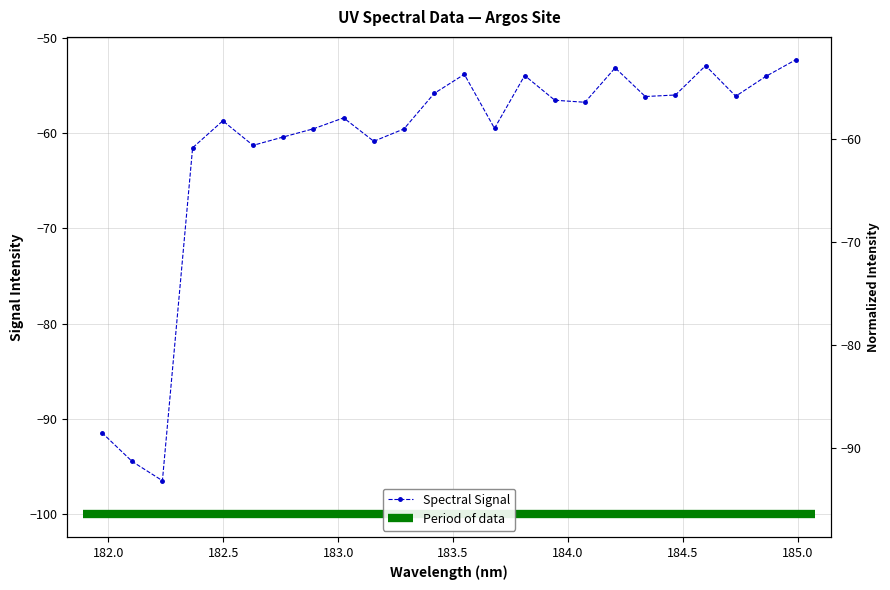

What is the maximum value shown in the chart?

-52.3